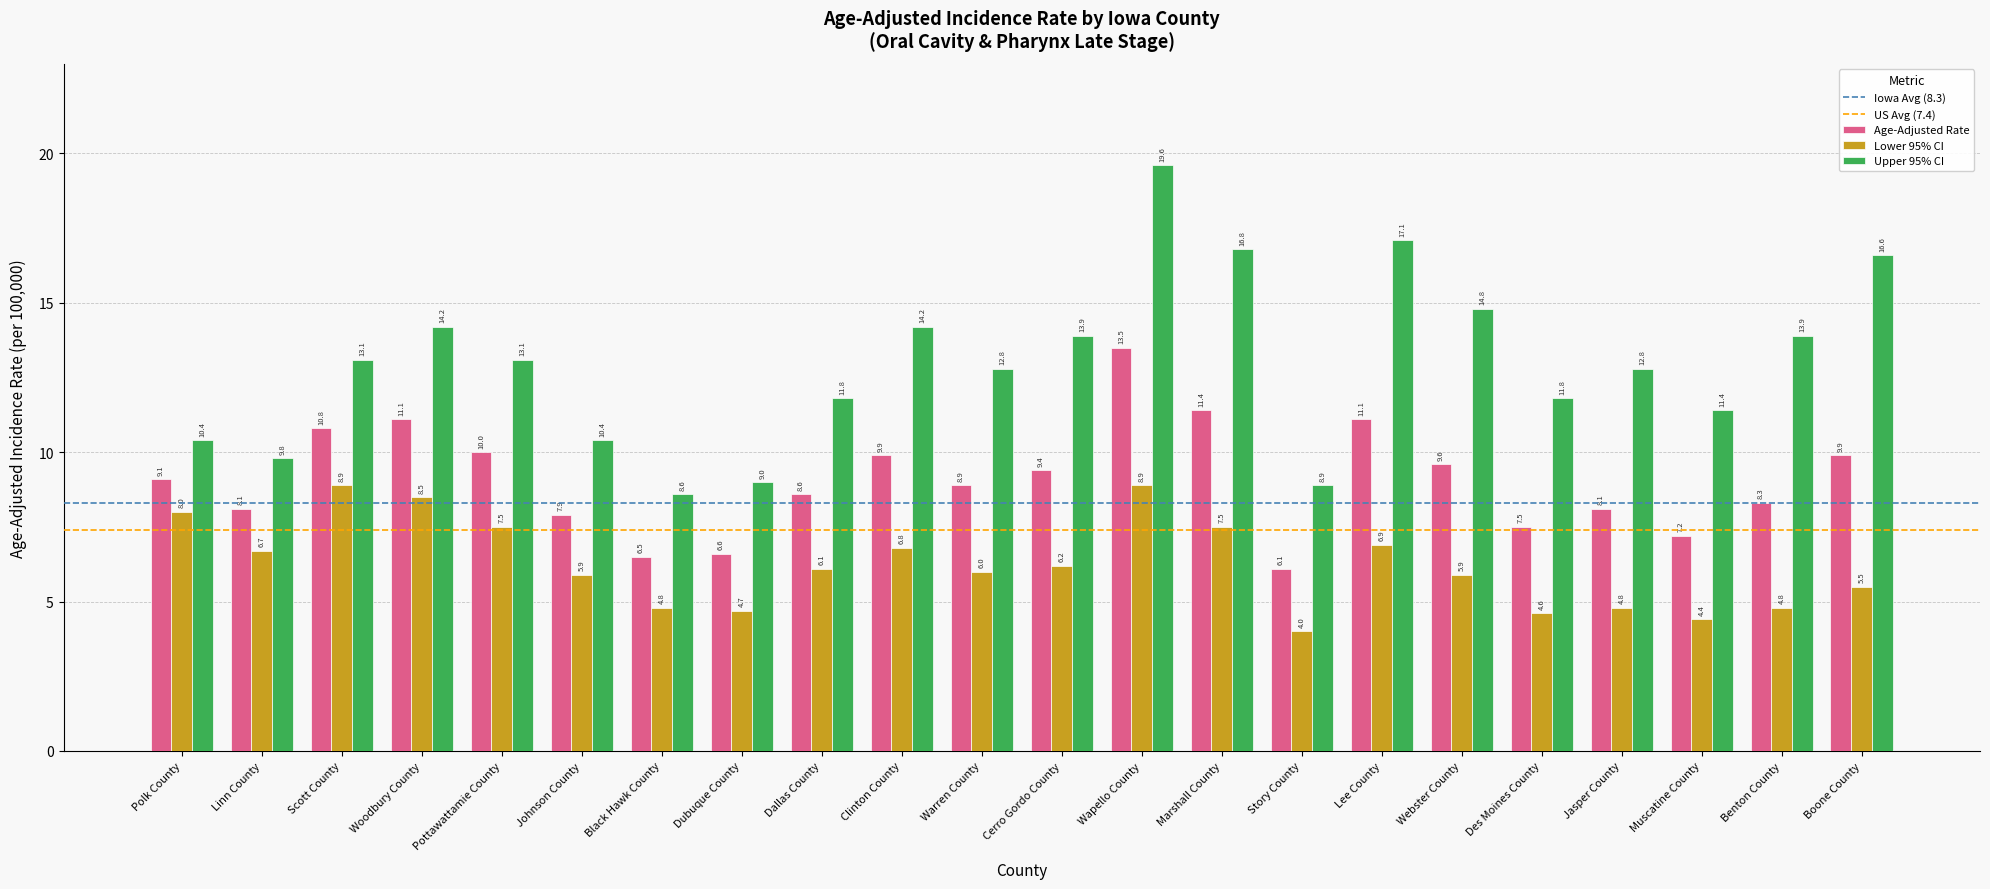

Reading left to right, list all the values displayed in this chart.

Age-Adjusted Rate: 9.1	8.1	10.8	11.1	10.0	7.9	6.5	6.6	8.6	9.9	8.9	9.4	13.5	11.4	6.1	11.1	9.6	7.5	8.1	7.2	8.3	9.9
Lower 95% CI: 8.0	6.7	8.9	8.5	7.5	5.9	4.8	4.7	6.1	6.8	6.0	6.2	8.9	7.5	4.0	6.9	5.9	4.6	4.8	4.4	4.8	5.5
Upper 95% CI: 10.4	9.8	13.1	14.2	13.1	10.4	8.6	9.0	11.8	14.2	12.8	13.9	19.6	16.8	8.9	17.1	14.8	11.8	12.8	11.4	13.9	16.6